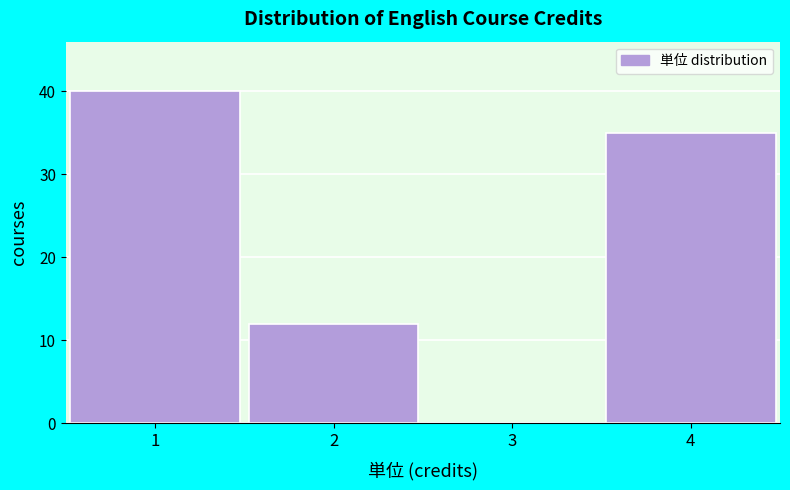

Reading left to right, transcribe this chart: for each bar, give the range it covers on the x-axis and its height. The values are not printed on the chart, so give them approximately, as read against the axis.

0.5 to 1.5: 40
1.5 to 2.5: 12
2.5 to 3.5: 0
3.5 to 4.5: 35